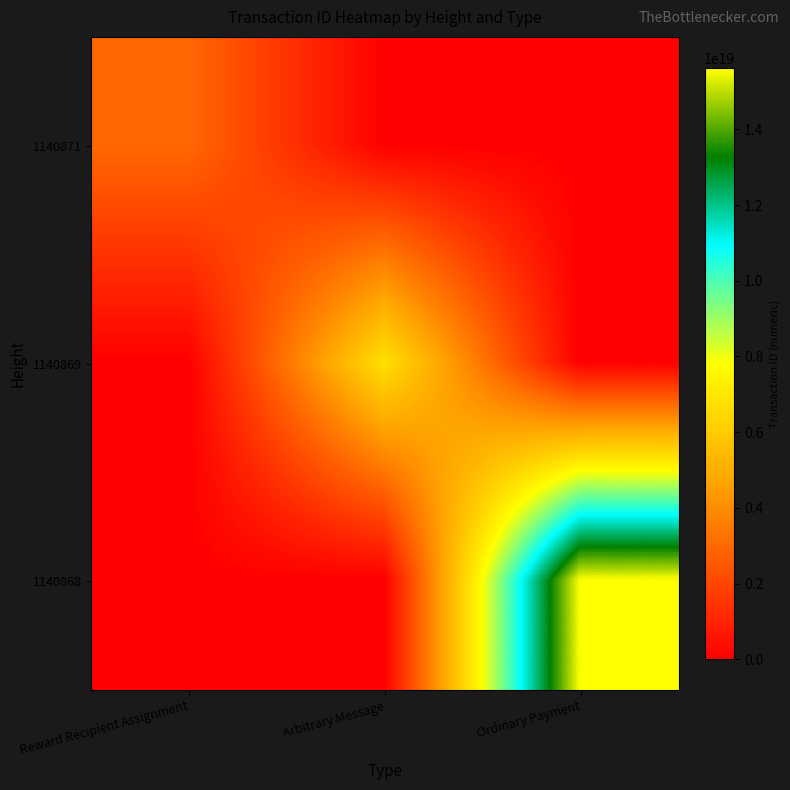

Reading left to right, transcribe all the data shown in this chart.

1140871: Reward Recipient Assignment=2988985067753337856	Arbitrary Message=0	Ordinary Payment=0
1140869: Reward Recipient Assignment=0	Arbitrary Message=6749201211881734144	Ordinary Payment=0
1140868: Reward Recipient Assignment=0	Arbitrary Message=0	Ordinary Payment=15624309828287574016